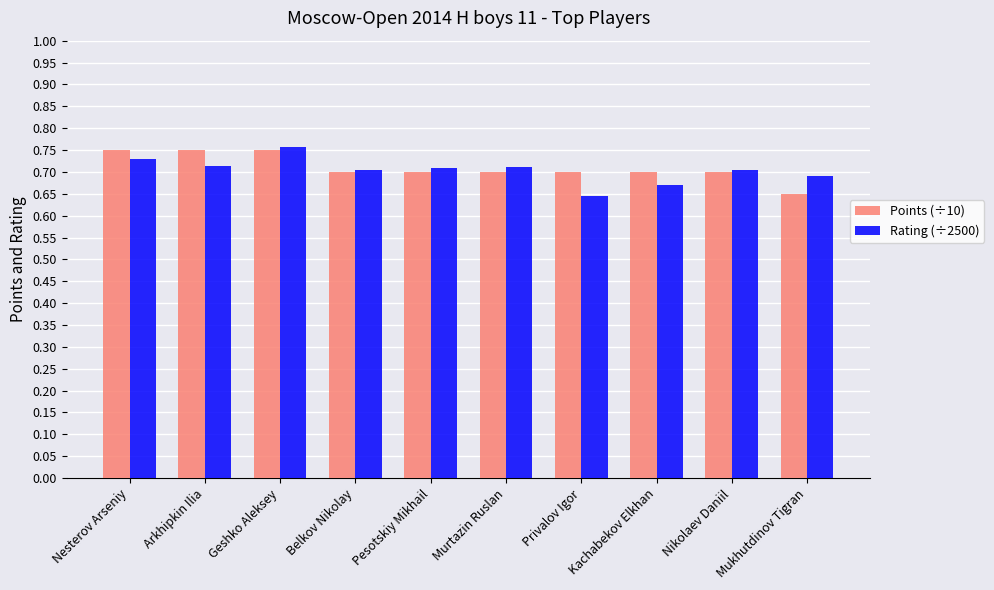

What is the sum of all Points (÷10) values?

7.1